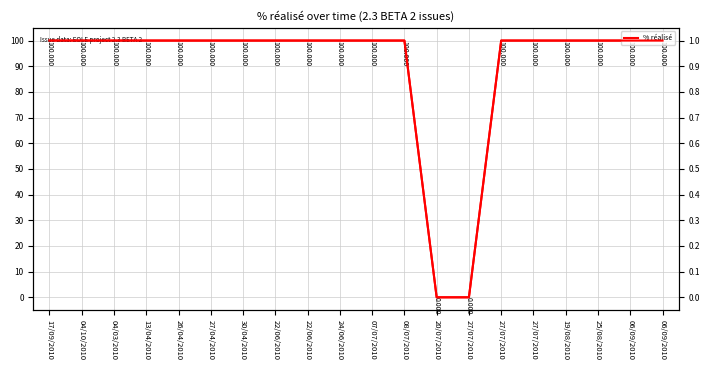

Reading right to left, extract all data points from this chart.

% réalisé: 06/09/2010=100	06/09/2010=100	25/08/2010=100	19/08/2010=100	27/07/2010=100	27/07/2010=100	27/07/2010=0	20/07/2010=0	08/07/2010=100	07/07/2010=100	24/06/2010=100	22/06/2010=100	22/06/2010=100	30/04/2010=100	27/04/2010=100	26/04/2010=100	13/04/2010=100	04/03/2010=100	04/10/2010=100	17/09/2010=100
% réalisé (norm): 06/09/2010=1	06/09/2010=1	25/08/2010=1	19/08/2010=1	27/07/2010=1	27/07/2010=1	27/07/2010=0	20/07/2010=0	08/07/2010=1	07/07/2010=1	24/06/2010=1	22/06/2010=1	22/06/2010=1	30/04/2010=1	27/04/2010=1	26/04/2010=1	13/04/2010=1	04/03/2010=1	04/10/2010=1	17/09/2010=1